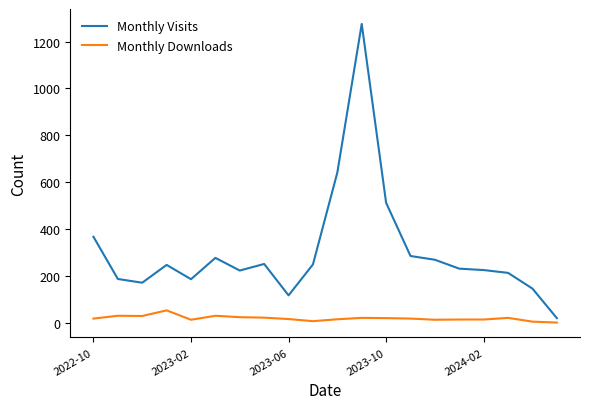

What is the highest value of the Monthly Visits series?

1275